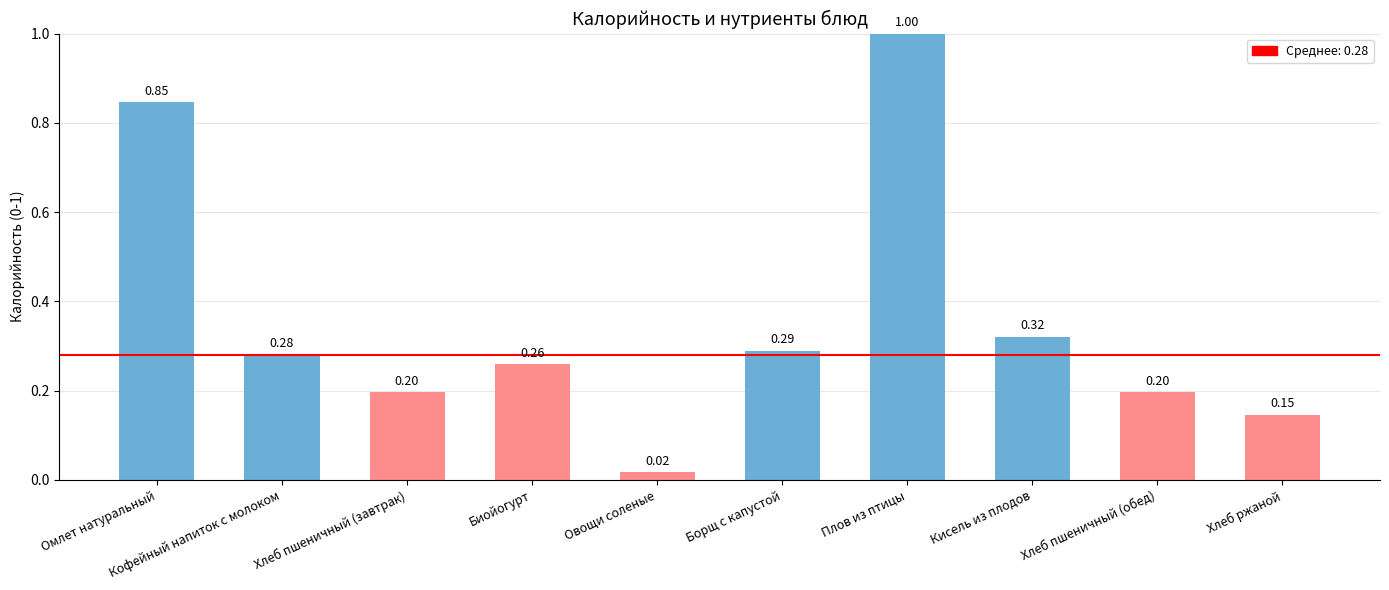

What is the label of the 4th bar from the left?

Биойогурт